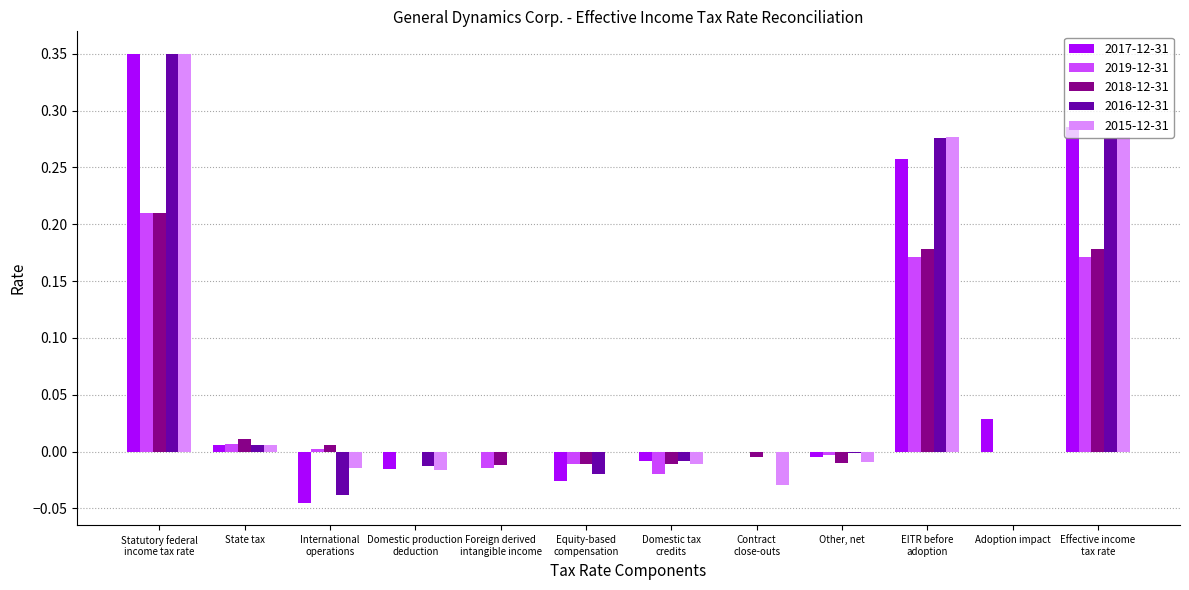

Is it true that 2016-12-31 equals 0.0 at Contract
close-outs?

True